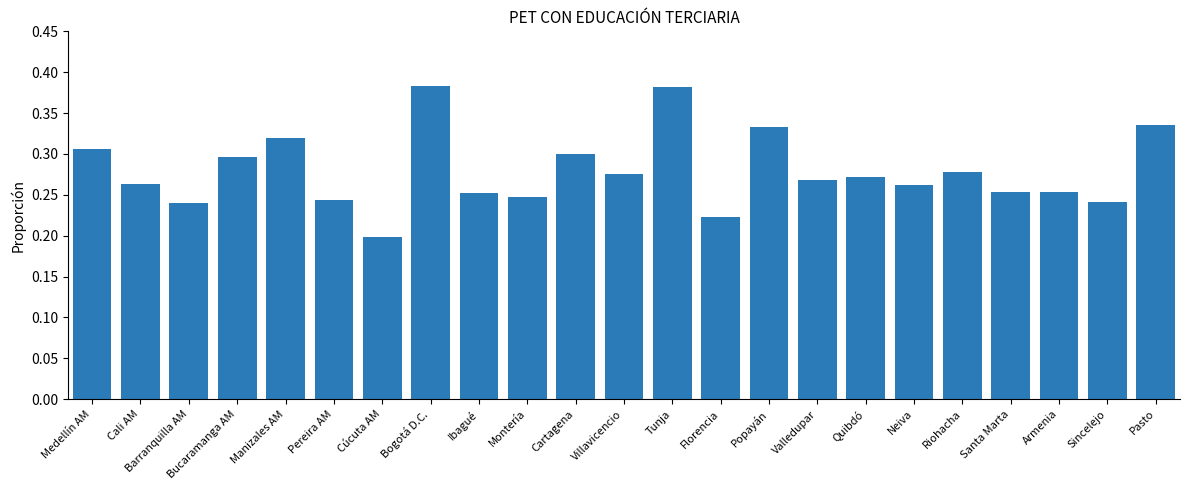

Count the values in the range 0 to 1.

23